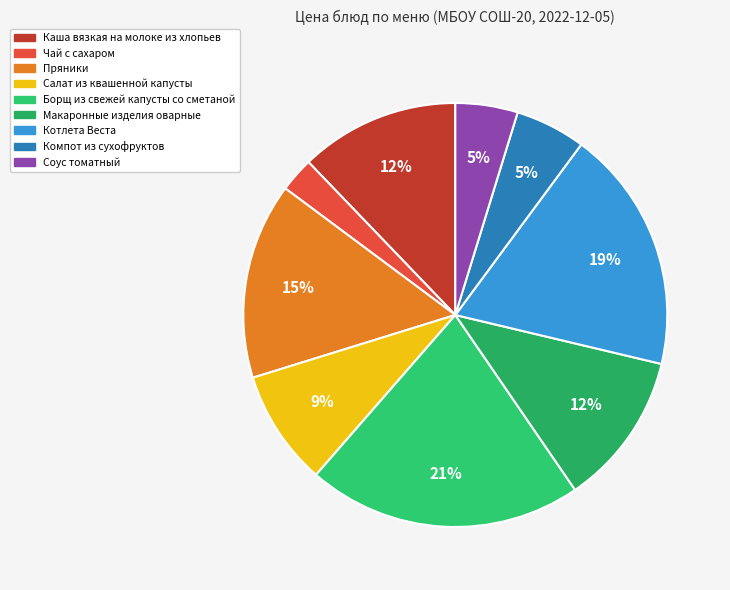

How many segments does this pie chart have?

9